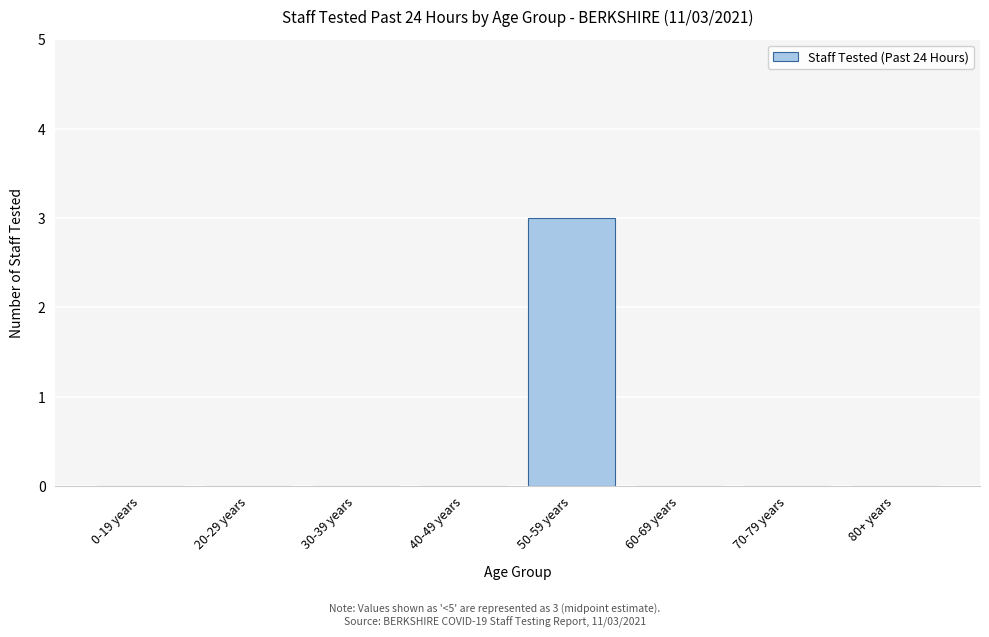

Reading left to right, extract all data points from this chart.

0-19 years=0	20-29 years=0	30-39 years=0	40-49 years=0	50-59 years=3	60-69 years=0	70-79 years=0	80+ years=0